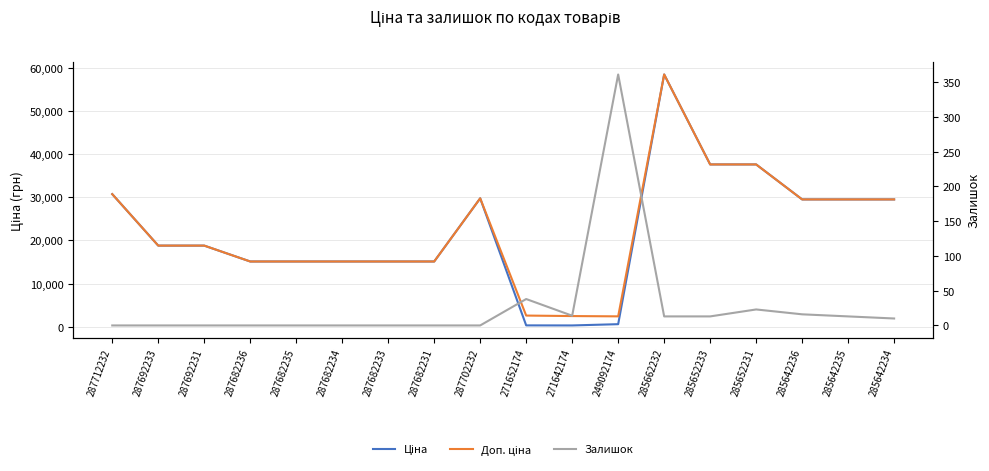

What is the difference between the maximum and minimum values in the Залишок series?

361.0